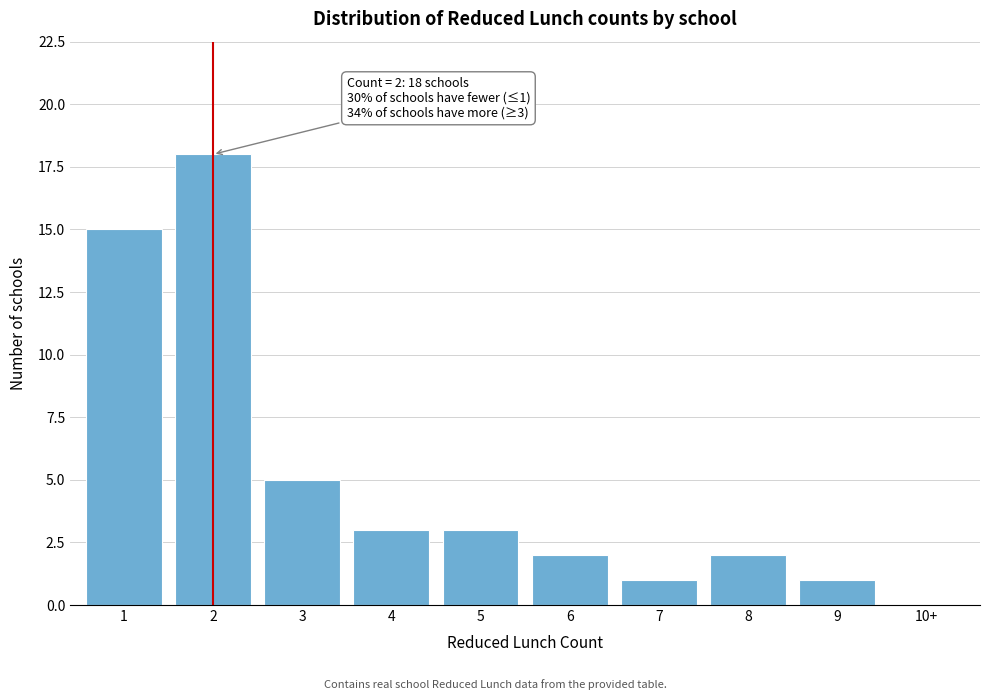

Reading left to right, list all the values displayed in this chart.

1=15	2=18	3=5	4=3	5=3	6=2	7=1	8=2	9=1	10+=0